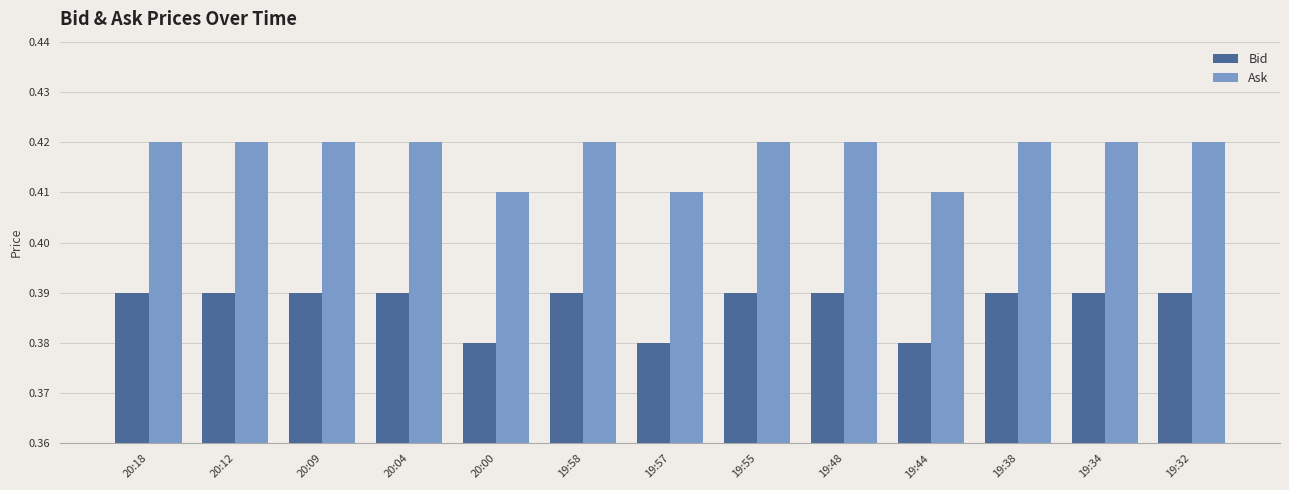

True or false: Ask has a value of 0.1 at 20:12.

False